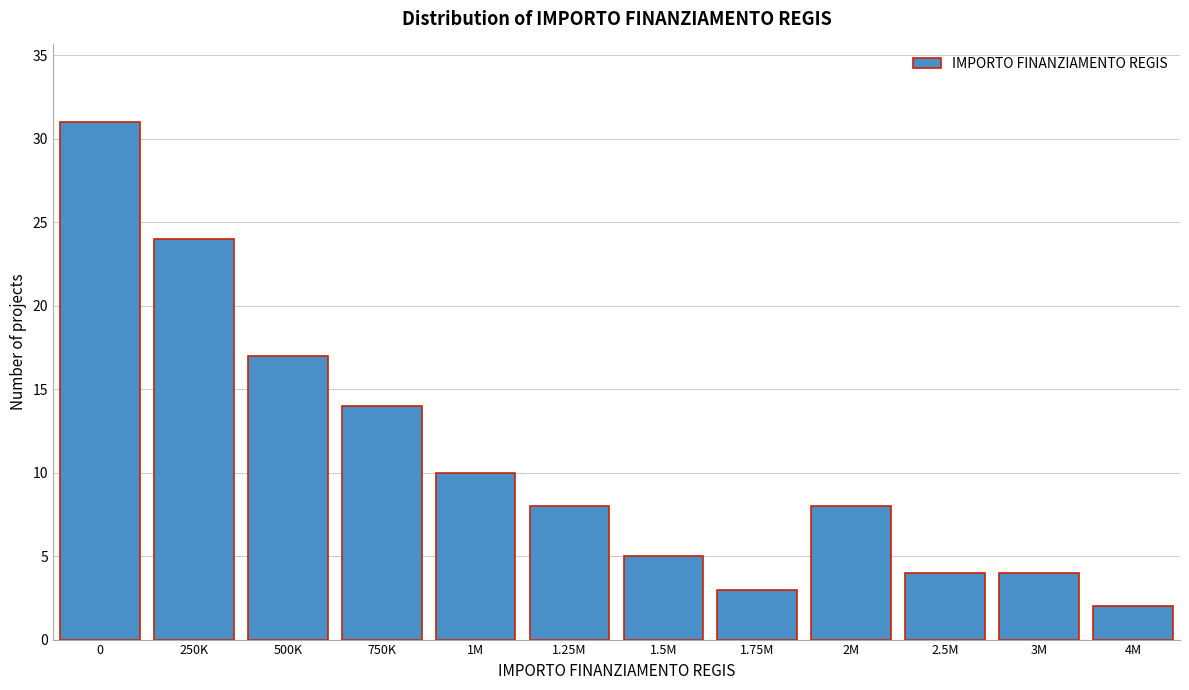

Reading left to right, extract all data points from this chart.

0=31	250K=24	500K=17	750K=14	1M=10	1.25M=8	1.5M=5	1.75M=3	2M=8	2.5M=4	3M=4	4M=2